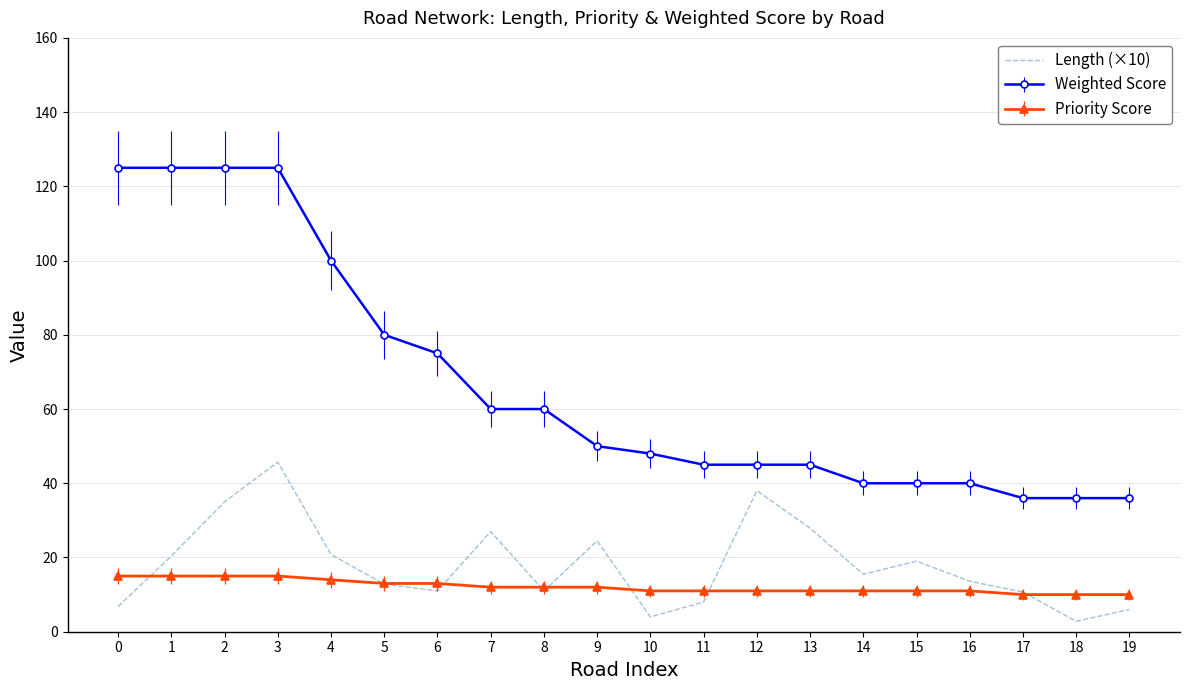

The value of Length (×10) at 9 is 14.6. True or false?

False